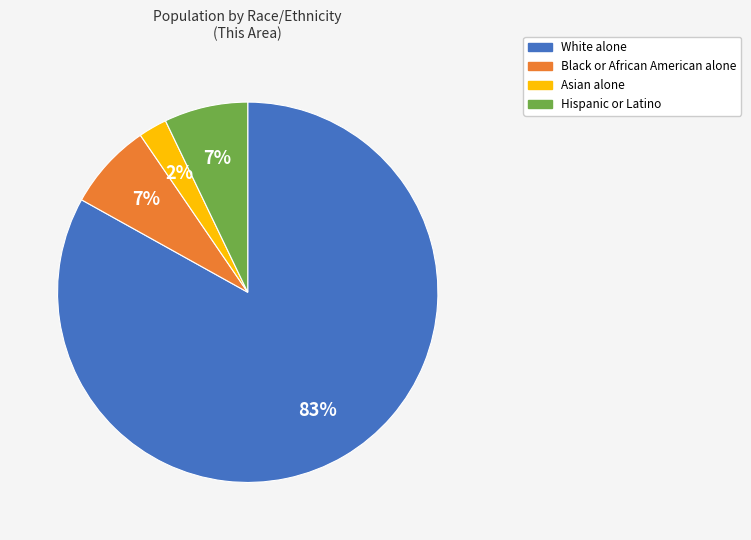

True or false: Asian alone accounts for 8% of the total.

False